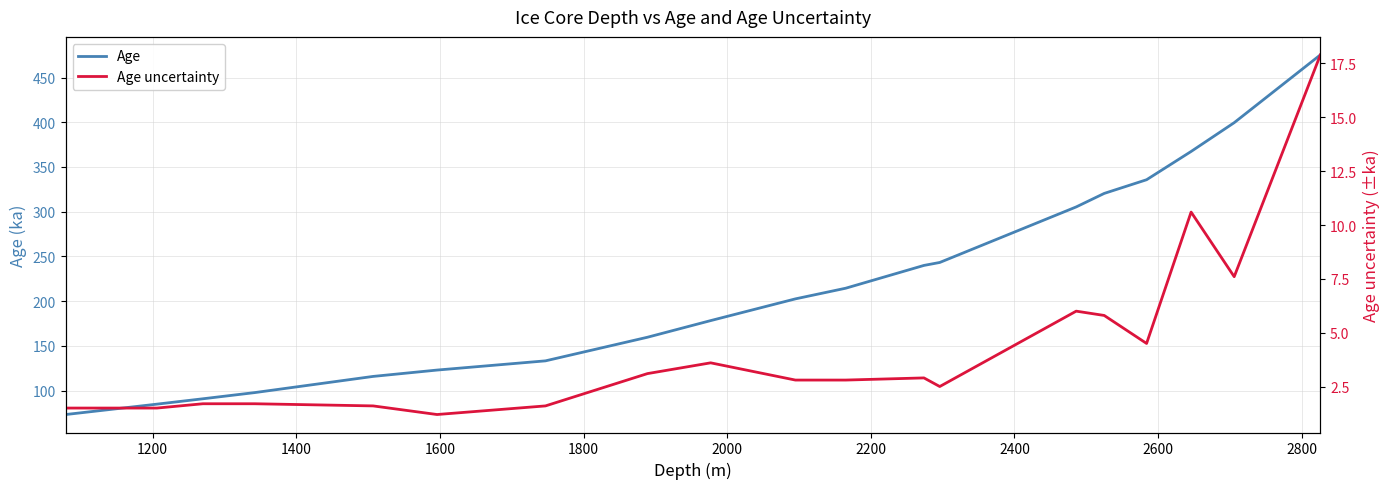

How many lines are shown in the chart?

2